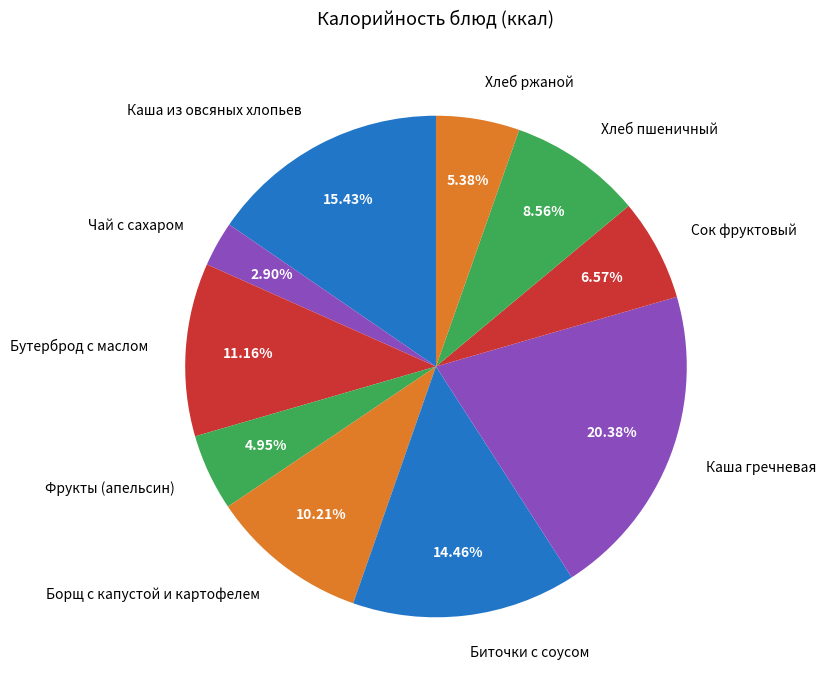

To the nearest percent, what portion does Фрукты (апельсин) represent?

5%